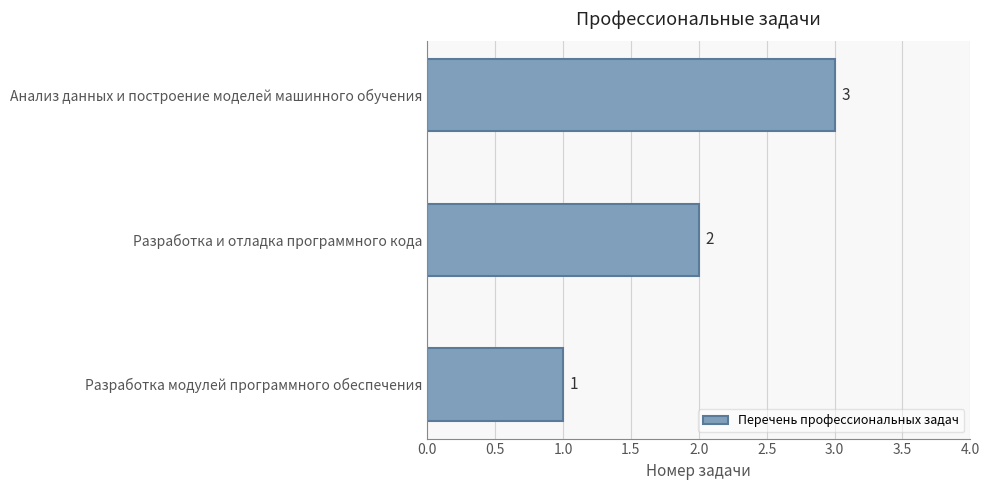

What is the change in value from Разработка модулей программного обеспечения to Разработка и отладка программного кода?

+1